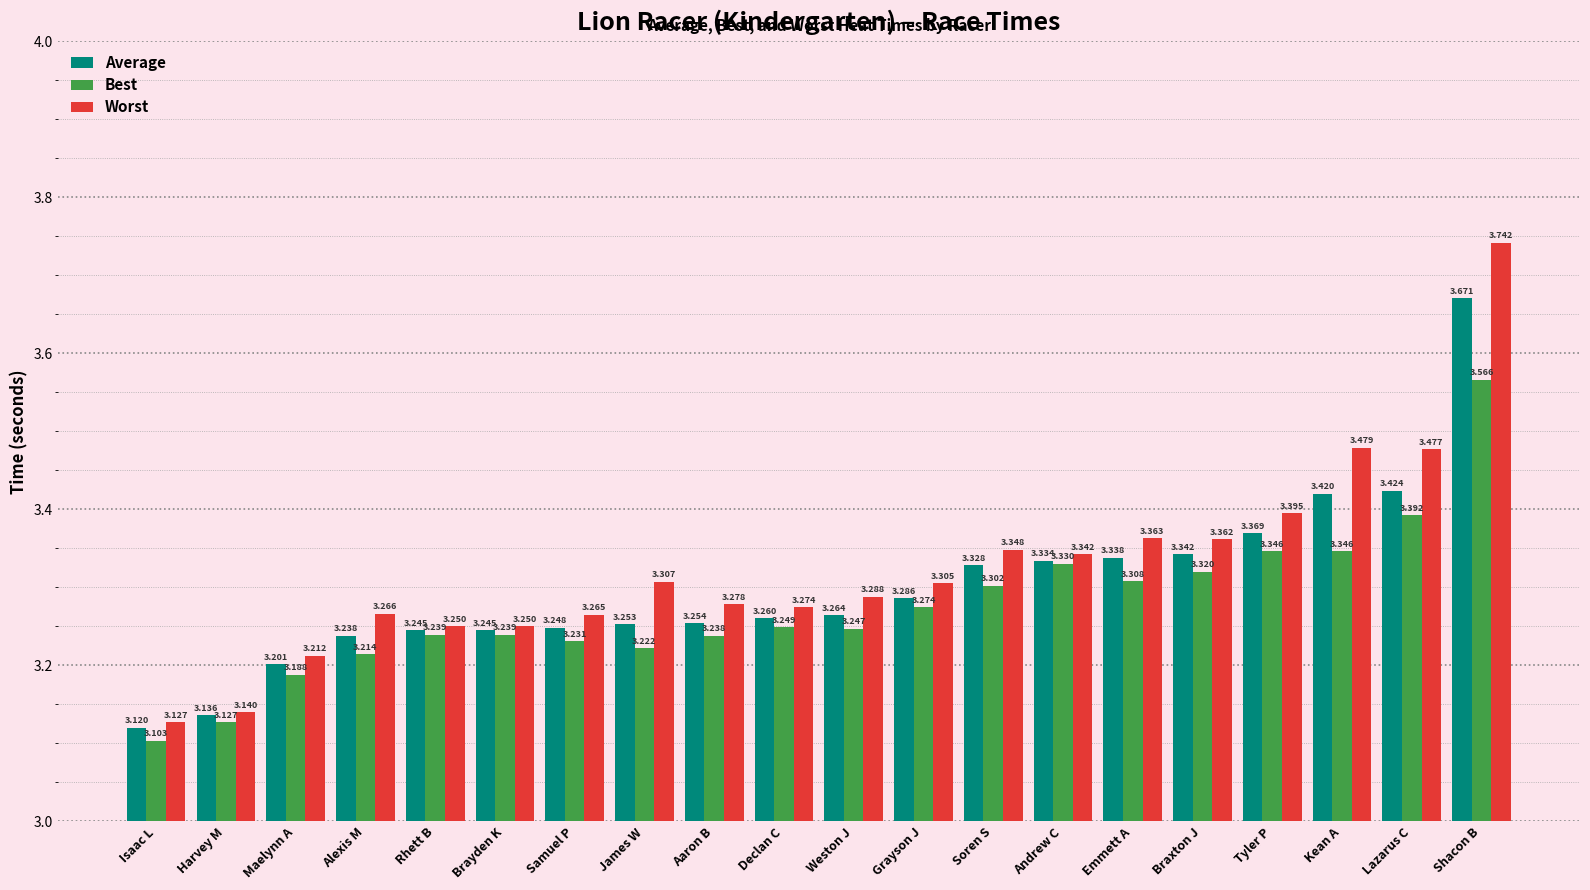

How many groups of bars are there?

20